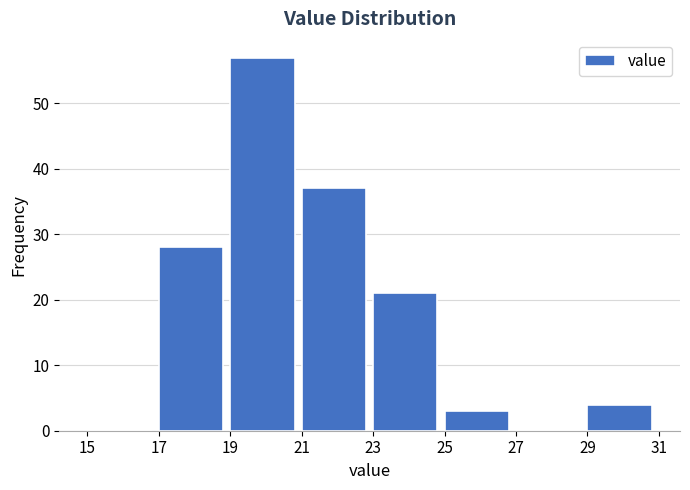

Which range on the x-axis has the tallest bar?

19 to 21